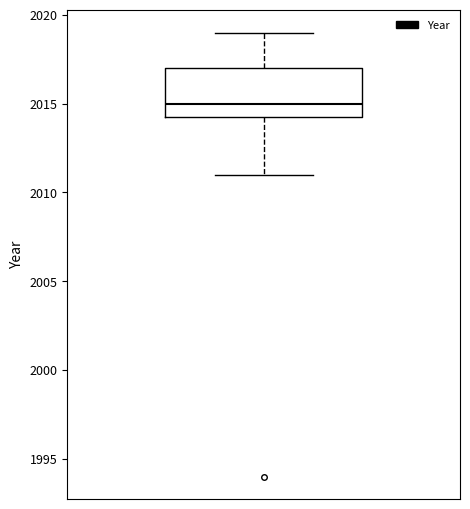

Read this box plot against the y-axis: the position of the median line, the range covered by the box, and the ends of both whiskers. The values are not printed on the chart, so give them approximately, as read against the axis.

median 2015.0, box 2014.5 to 2017.0, whiskers 2011.0 to 2019.0